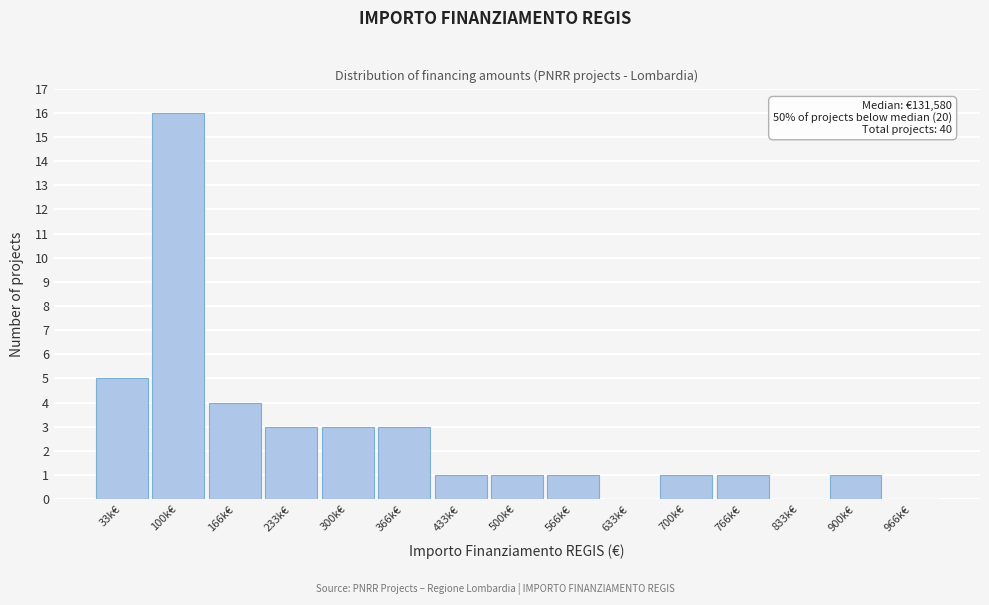

Reading left to right, what are all the values shown in this chart?

33k€=5	100k€=16	166k€=4	233k€=3	300k€=3	366k€=3	433k€=1	500k€=1	566k€=1	633k€=0	700k€=1	766k€=1	833k€=0	900k€=1	966k€=0